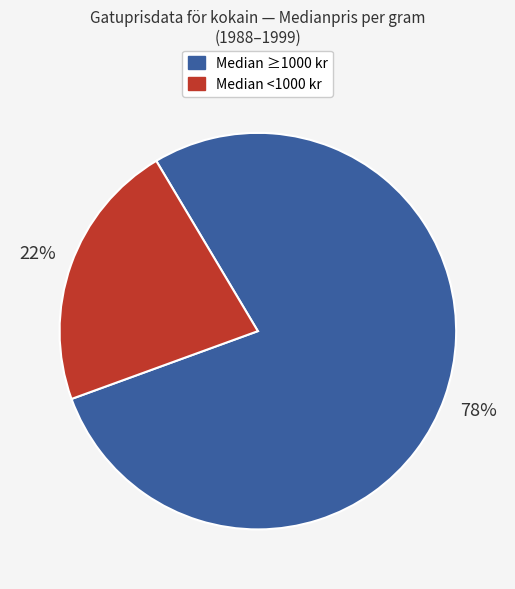

To the nearest percent, what is the average slice percentage?

50%